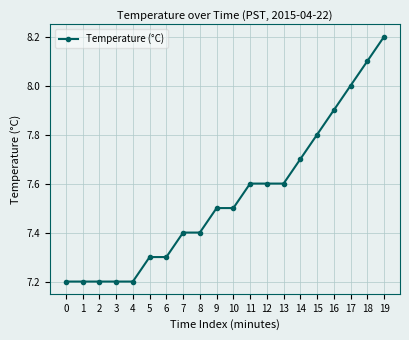

Between 1 and 17, which is larger?

17